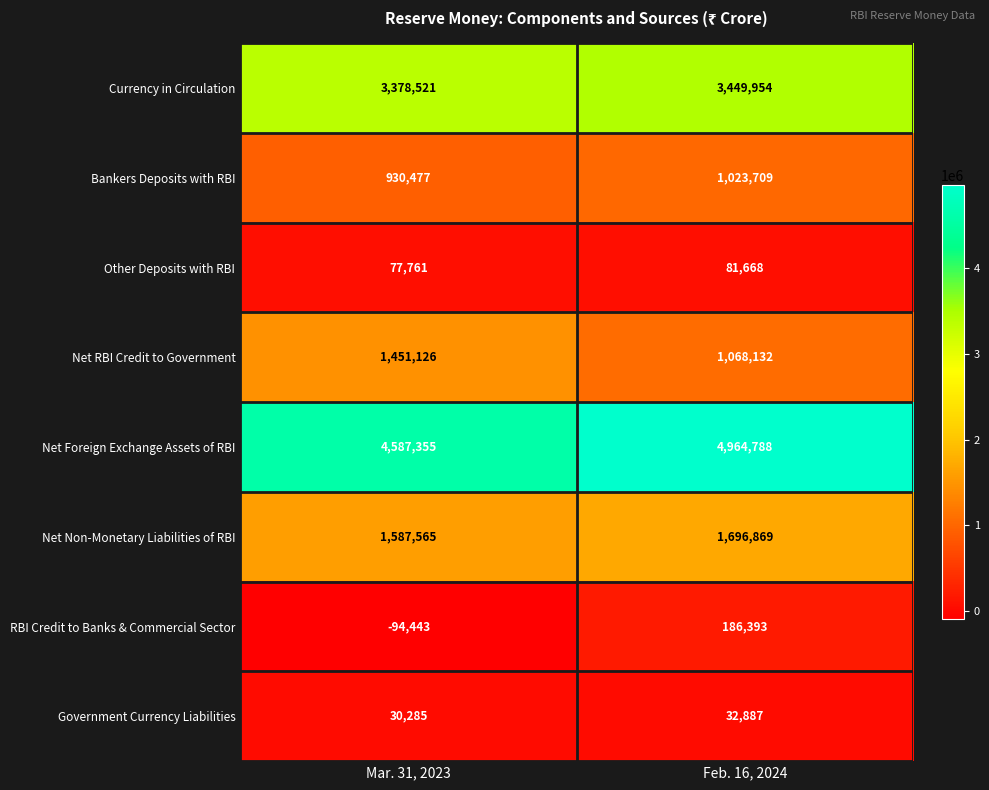

Reading left to right, what are all the values shown in this chart?

Currency in Circulation: 3378521	3449954
Bankers Deposits with RBI: 930477	1023709
Other Deposits with RBI: 77761	81668
Net RBI Credit to Government: 1451126	1068132
Net Foreign Exchange Assets of RBI: 4587355	4964788
Net Non-Monetary Liabilities of RBI: 1587565	1696869
RBI Credit to Banks & Commercial Sector: -94443	186393
Government Currency Liabilities: 30285	32887